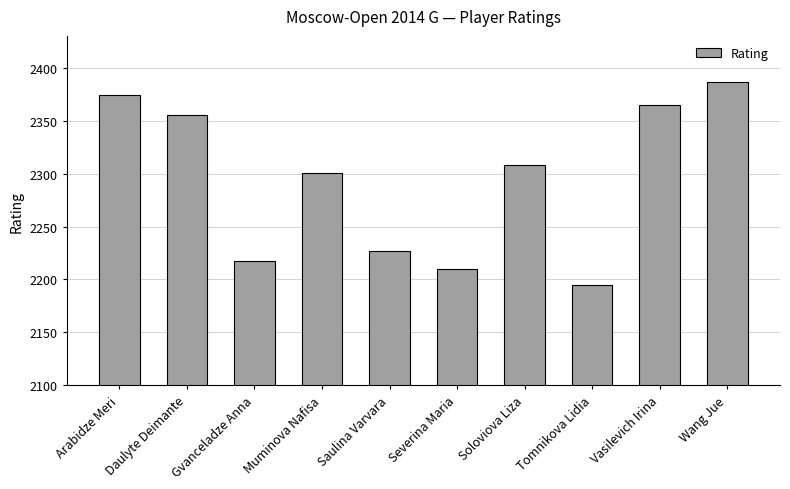

What is the maximum value shown in the chart?

2386